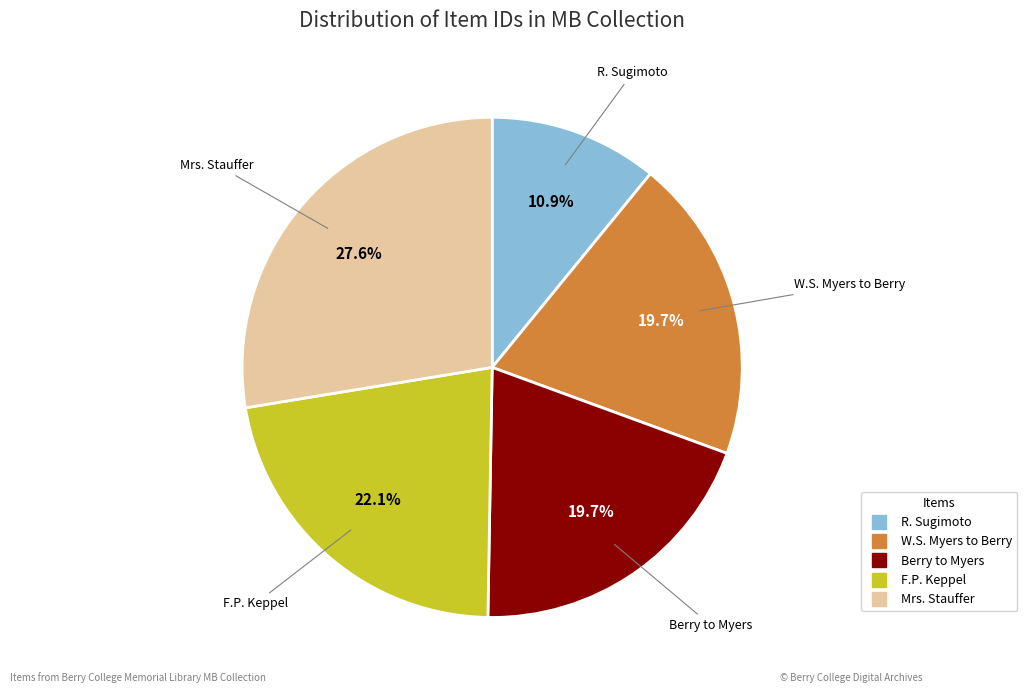

Is there a majority slice in this chart?

No